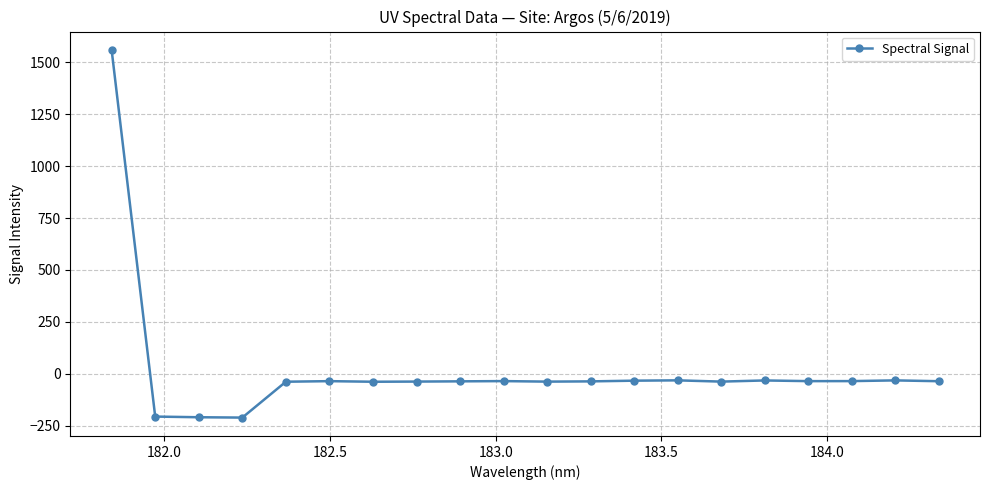

True or false: the data has more than 0 interior local peaks.

True